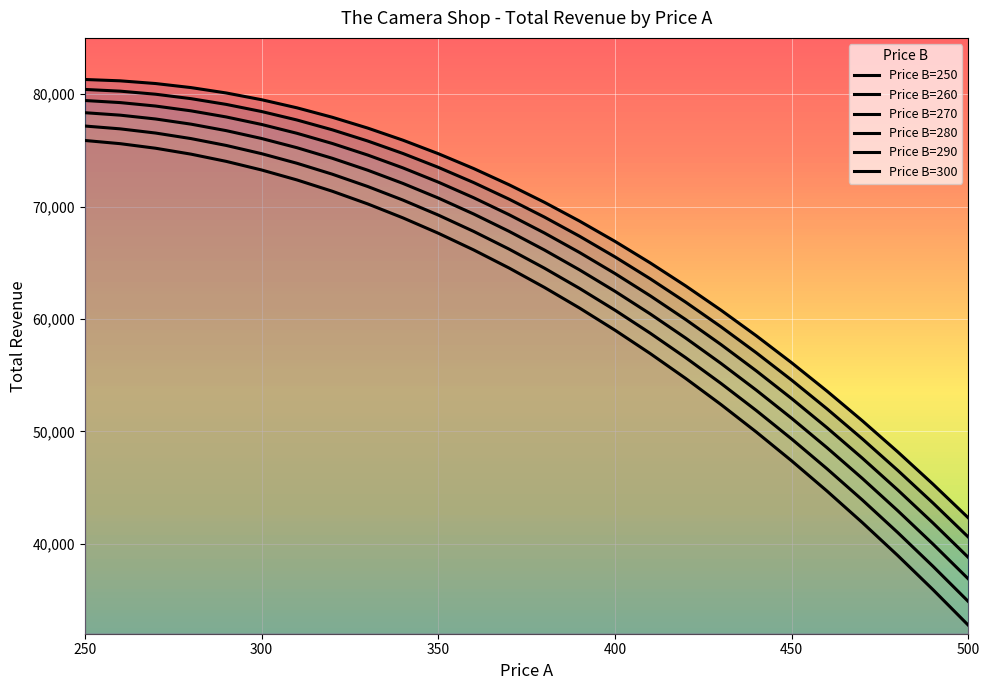

At which category is the sum across all series the highest?

250